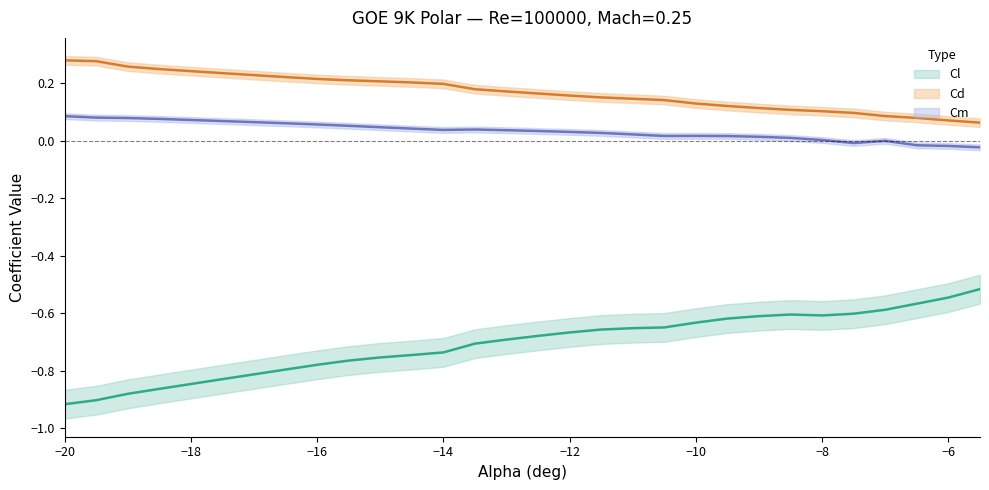

True or false: Cl and Cd intersect in this chart.

False